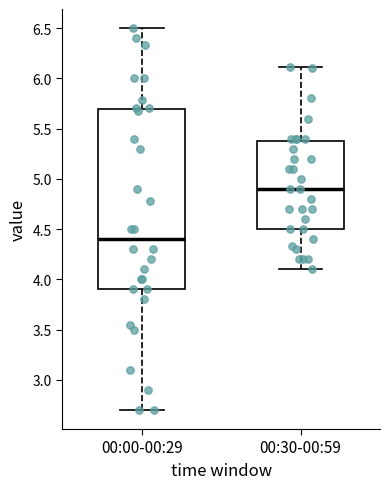

Which box has the highest median line?

00:30-00:59